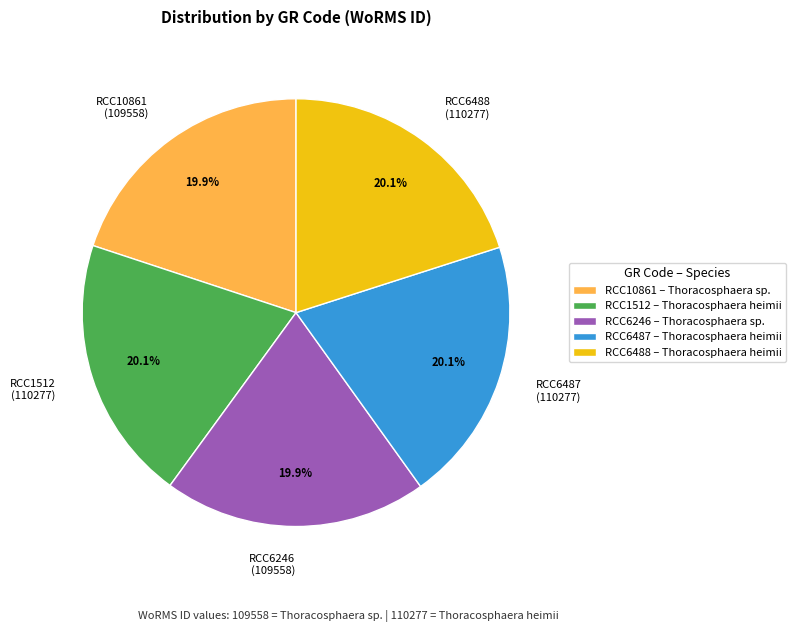

True or false: RCC6246 accounts for 20% of the total.

True